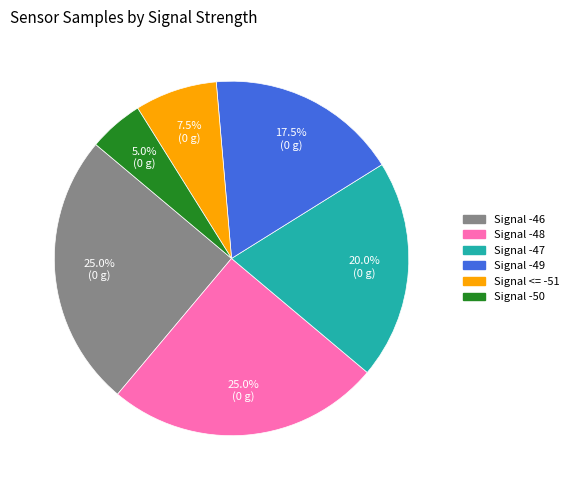

Is there any slice that represents more than half of the pie?

No